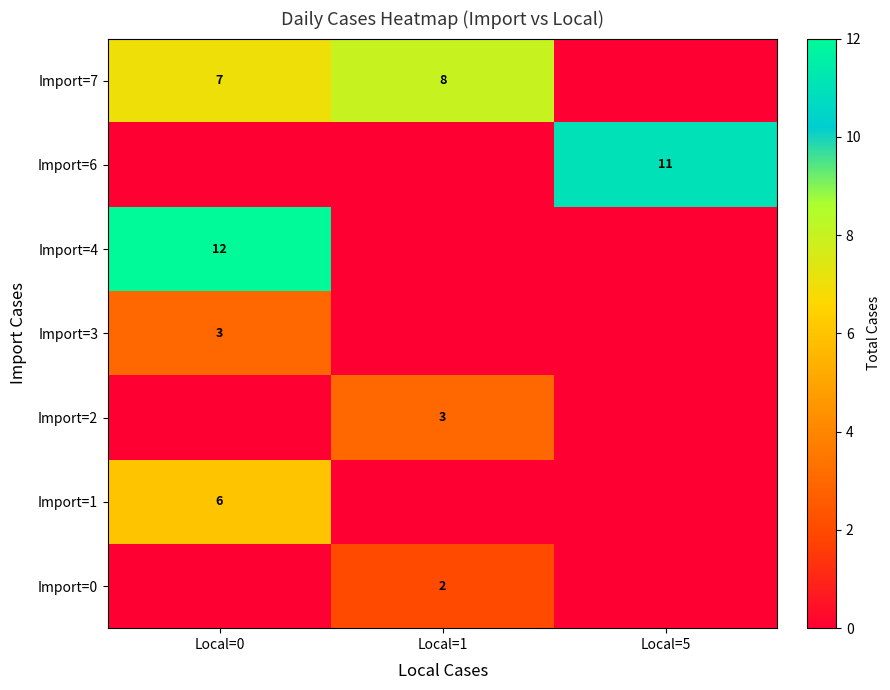

True or false: Import=7 has a value of 8 at Local=1.

True